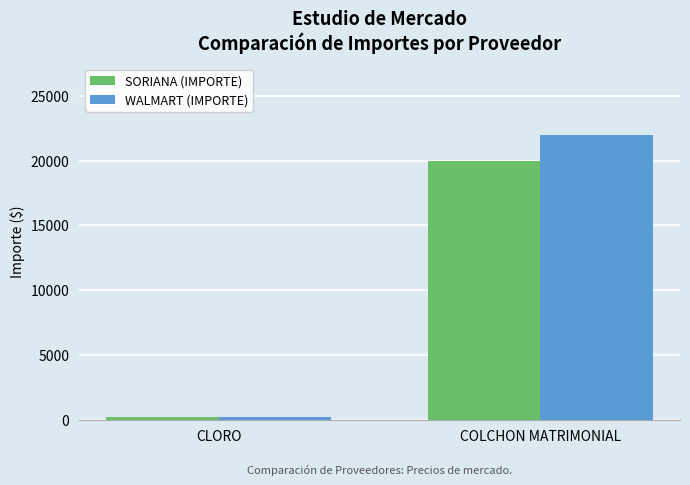

Rank the series by their average value, from highest to lowest.

WALMART (IMPORTE), SORIANA (IMPORTE)